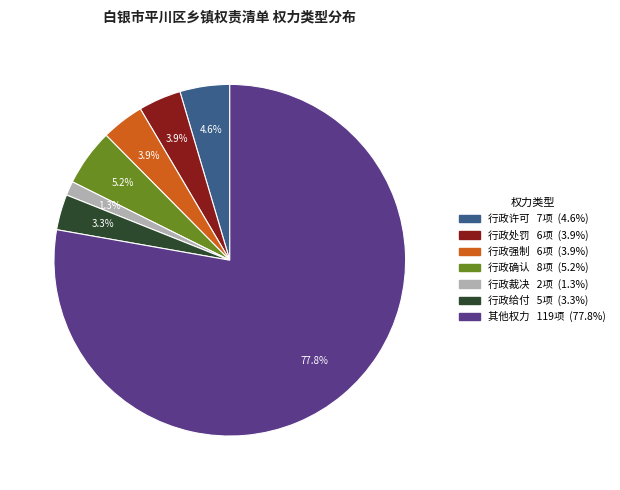

How many segments does this pie chart have?

7